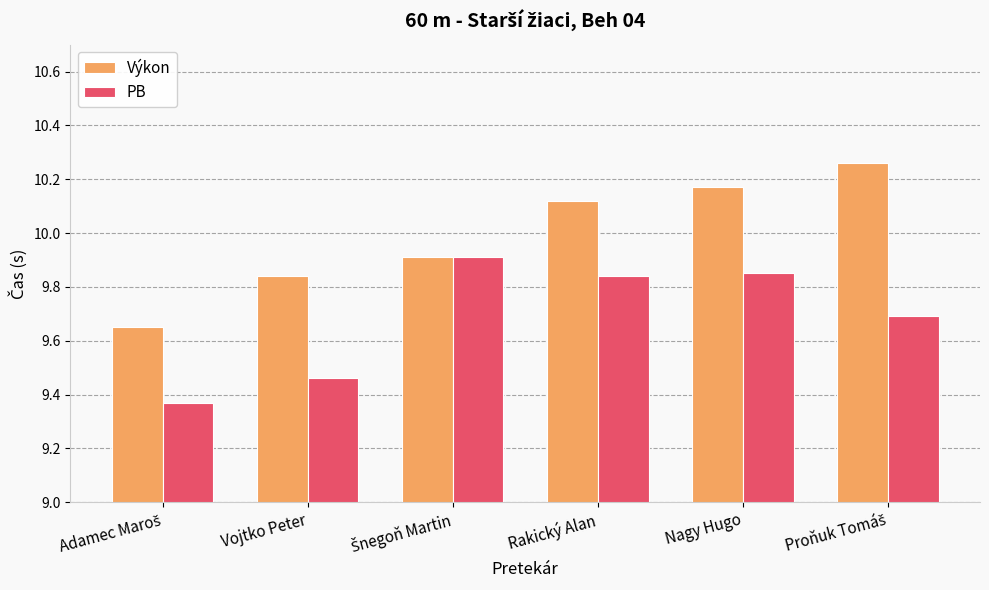

How many PB values are between 9 and 10?

6